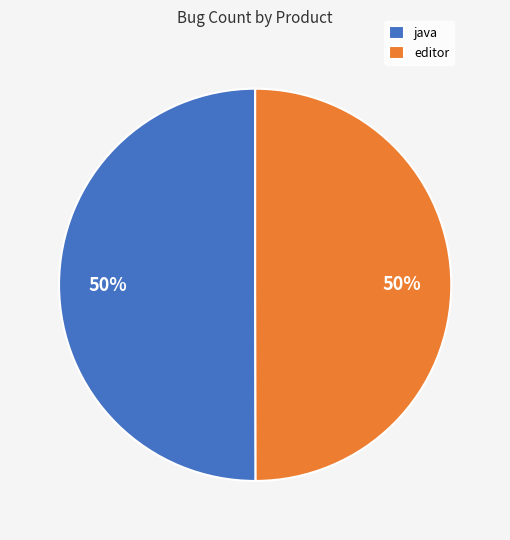

True or false: java accounts for 60% of the total.

False